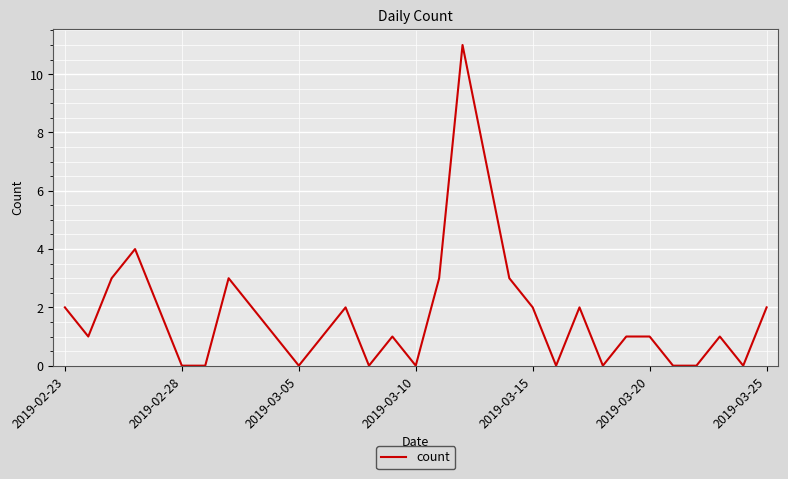

What is the difference between the maximum and minimum values?

11